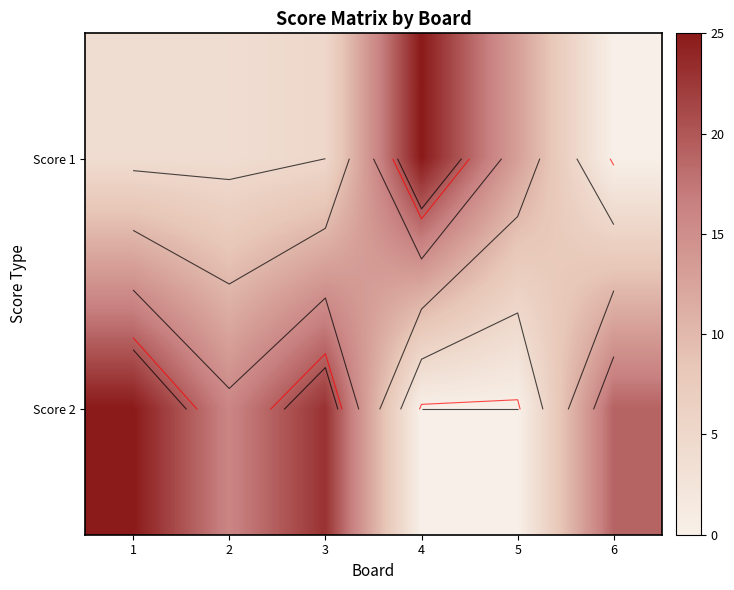

Rank the series by their maximum value, from highest to lowest.

Score 1, Score 2